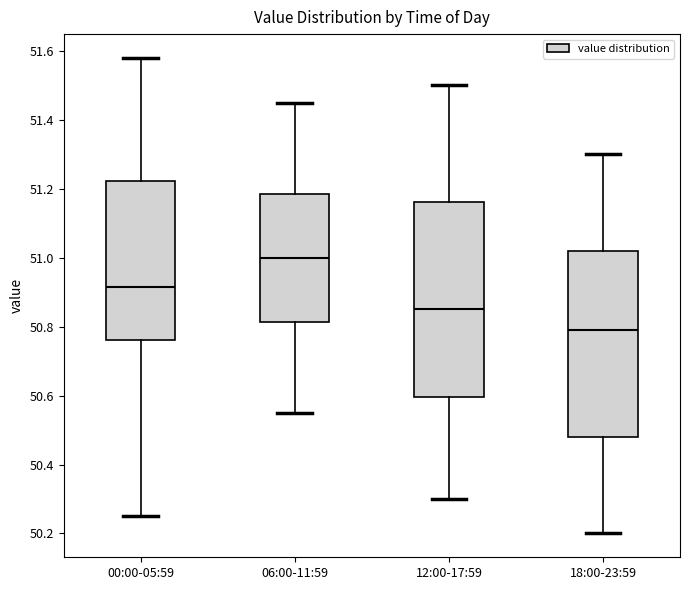

Which box is the tallest, from its lower edge to its upper edge?

12:00-17:59